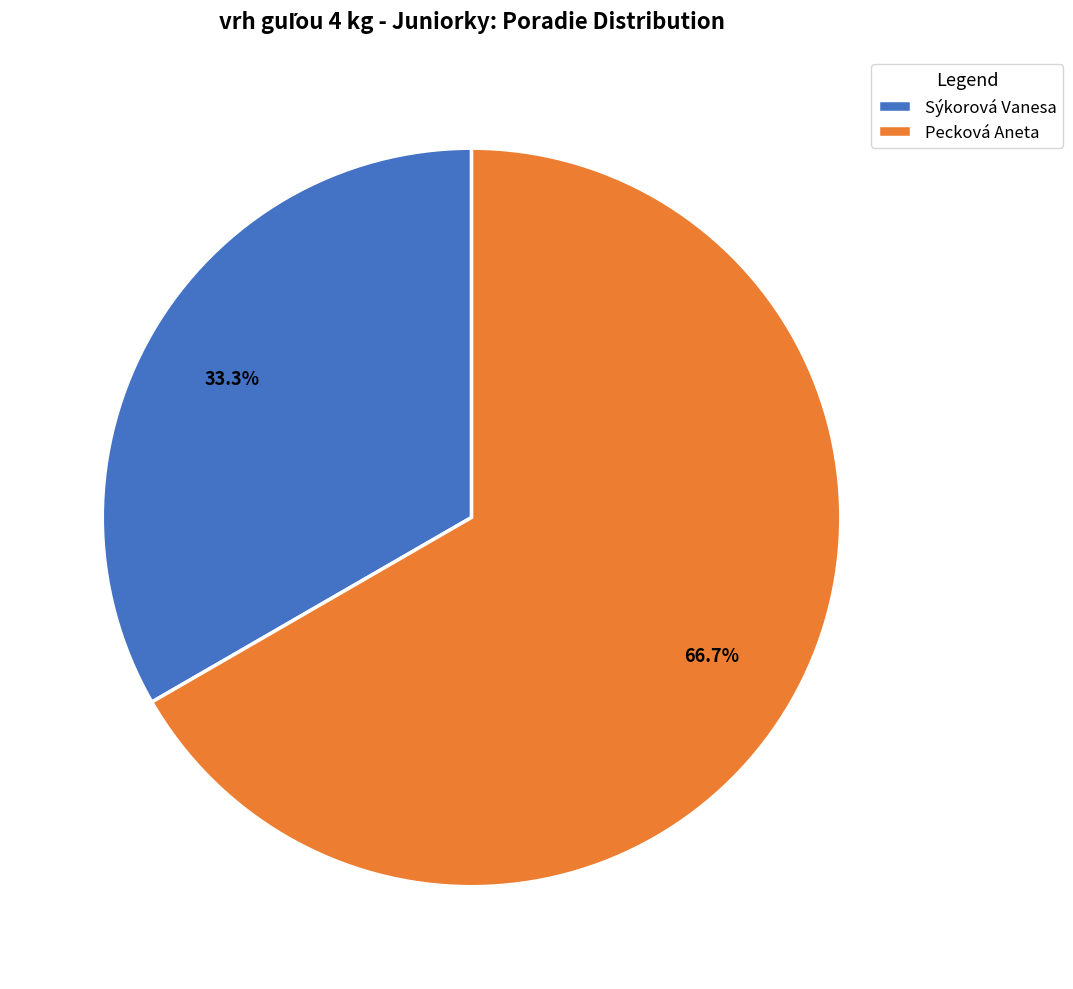

How much of the chart is everything except Pecková Aneta?

33.3%